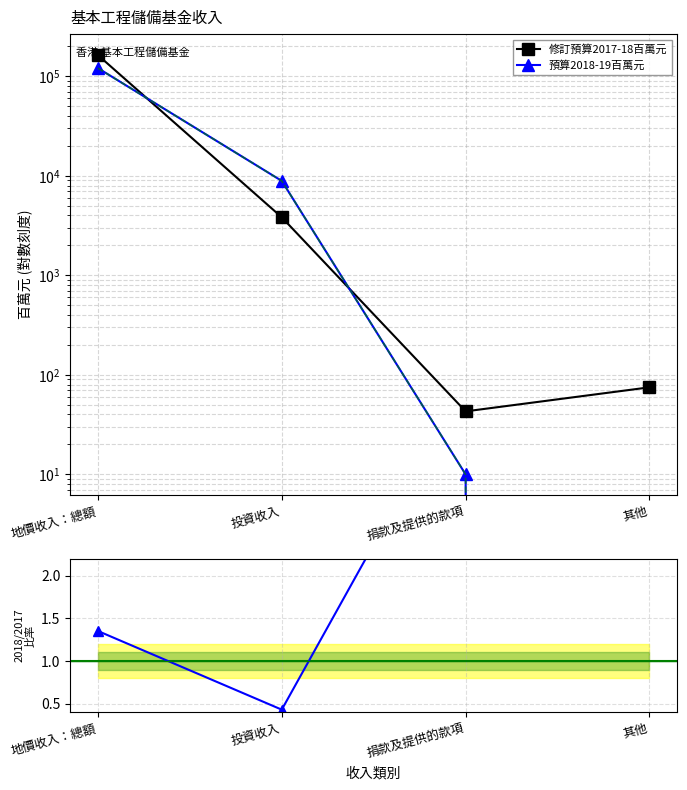

What is the difference between the 修訂預算2017-18百萬元 values at 捐款及提供的款項 and 地價收入：總額?

163526.0